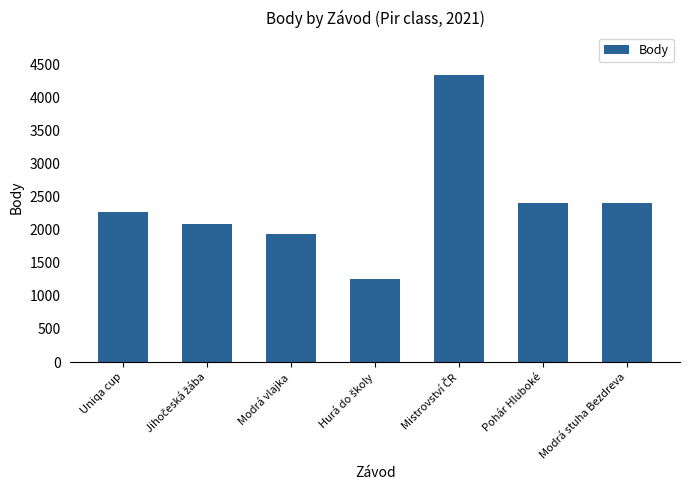

What is the maximum value shown in the chart?

4328